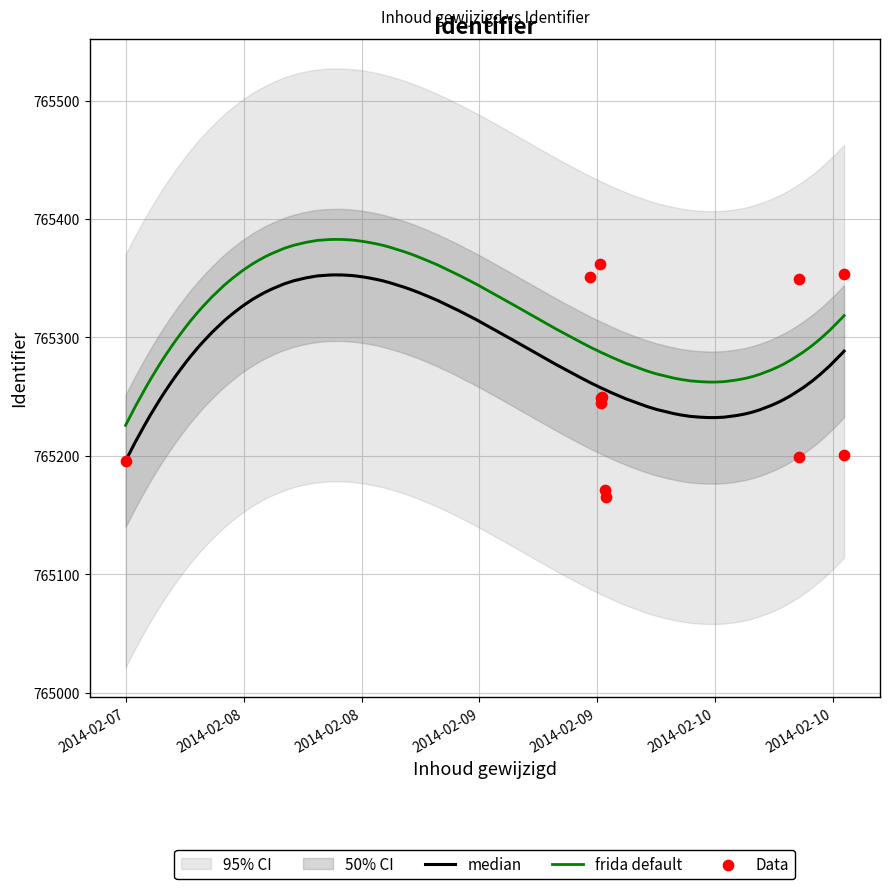

Between 2014-02-10 13:08:37 and 2014-02-09 12:23:54, which is larger?

2014-02-09 12:23:54